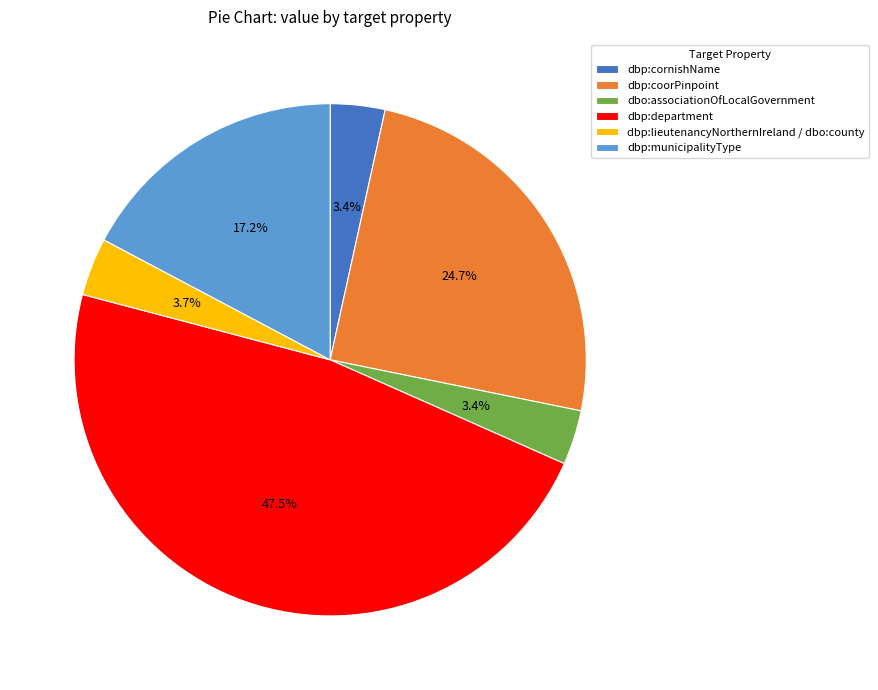

Approximately how many times larger is the value at dbo:associationOfLocalGovernment compared to dbp:cornishName?

1.0